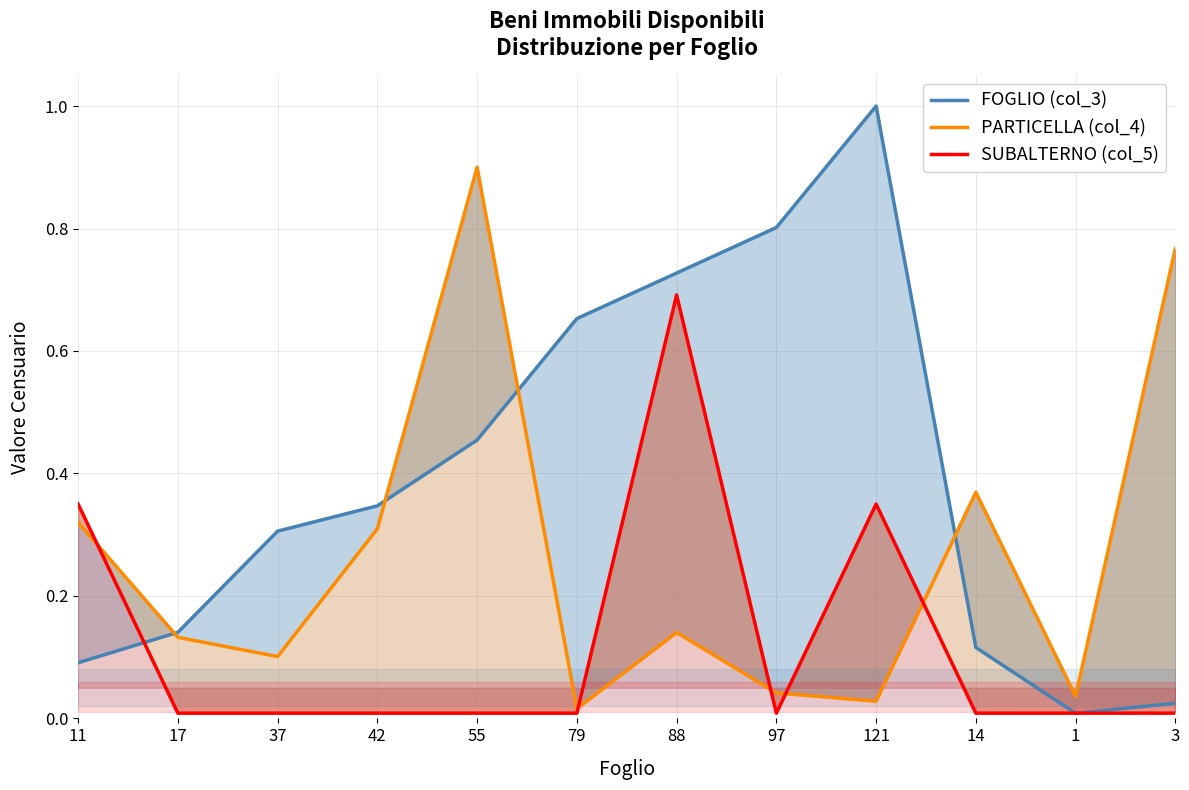

At how many categories does at least one series exceed 0?

12